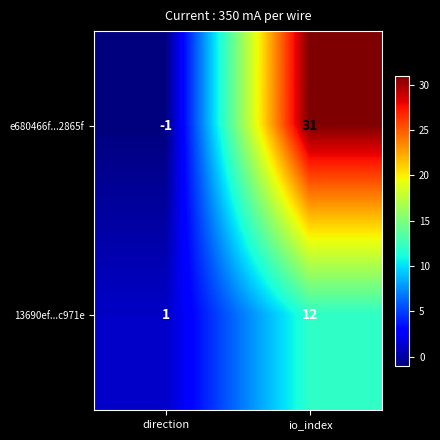

What is the difference between the 13690ef...c971e values at io_index and direction?

11